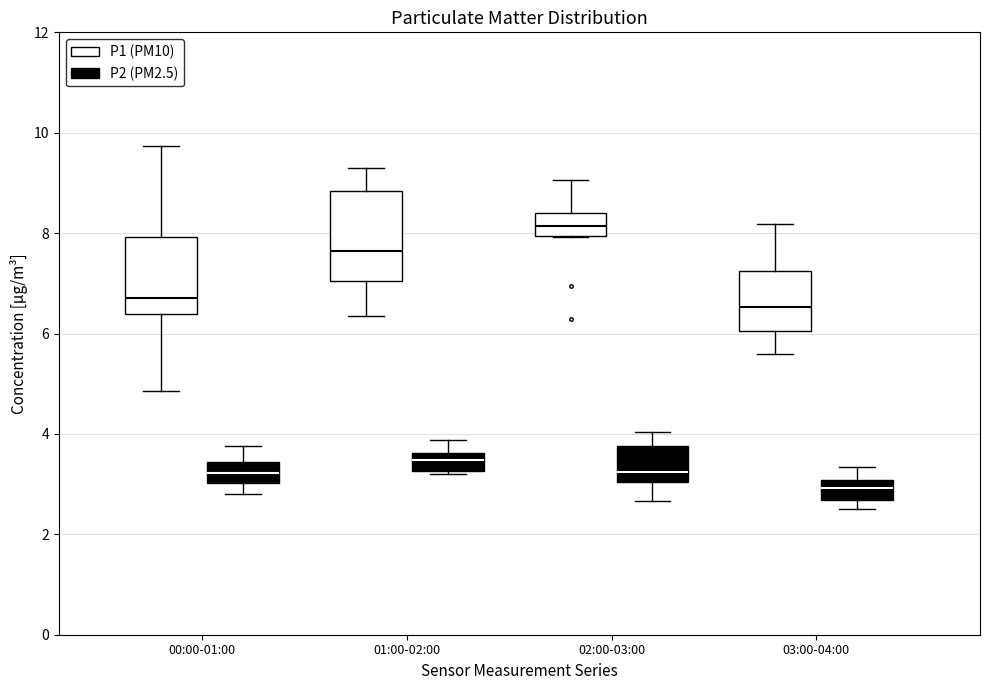

Reading left to right, transcribe this box plot: for each box, give where its median line is, the range the box spans, and where its two whiskers end, as read against the y-axis. The values are not printed on the chart, so give them approximately, as read against the axis.

00:00-01:00 (P1 (PM10)): median 6.8, box 6.4 to 8.0, whiskers 4.8 to 9.8
00:00-01:00 (P2 (PM2.5)): median 3.2, box 3.0 to 3.4, whiskers 2.8 to 3.8
01:00-02:00 (P1 (PM10)): median 7.6, box 7.0 to 8.8, whiskers 6.4 to 9.4
01:00-02:00 (P2 (PM2.5)): median 3.4, box 3.2 to 3.6, whiskers 3.2 (just below the box's lower edge) to 3.8
02:00-03:00 (P1 (PM10)): median 8.2, box 8.0 to 8.4, whiskers 8.0 to 9.0
02:00-03:00 (P2 (PM2.5)): median 3.2, box 3.0 to 3.8, whiskers 2.6 to 4.0
03:00-04:00 (P1 (PM10)): median 6.6, box 6.0 to 7.2, whiskers 5.6 to 8.2
03:00-04:00 (P2 (PM2.5)): median 3.0 (inside the box), box 2.6 to 3.0, whiskers 2.6 (just below the box's lower edge) to 3.4